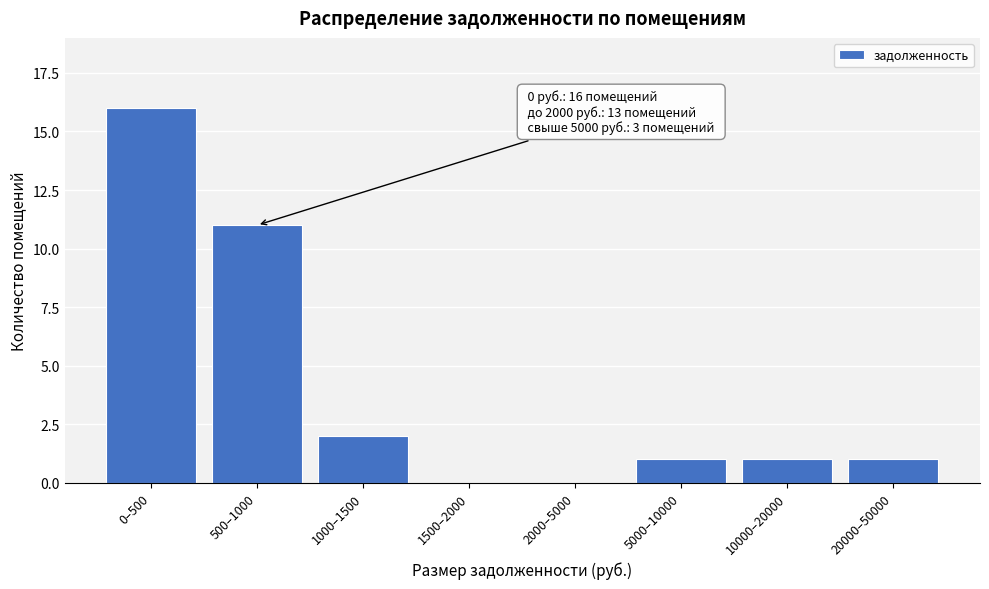

What is the sum of the values at 500–1000 and 1000–1500?

13